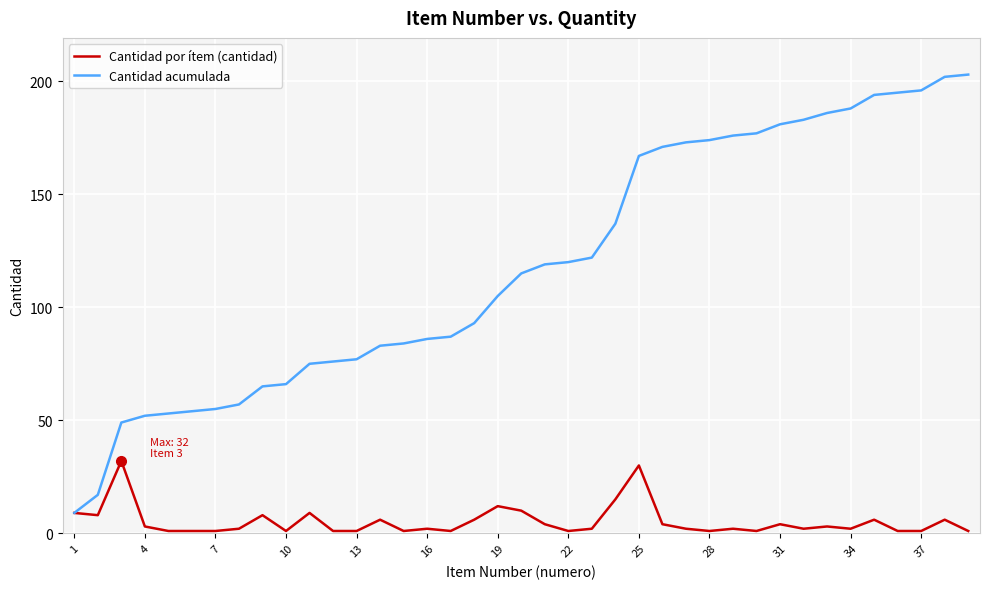

Which series has the largest total across all categories?

Cantidad acumulada